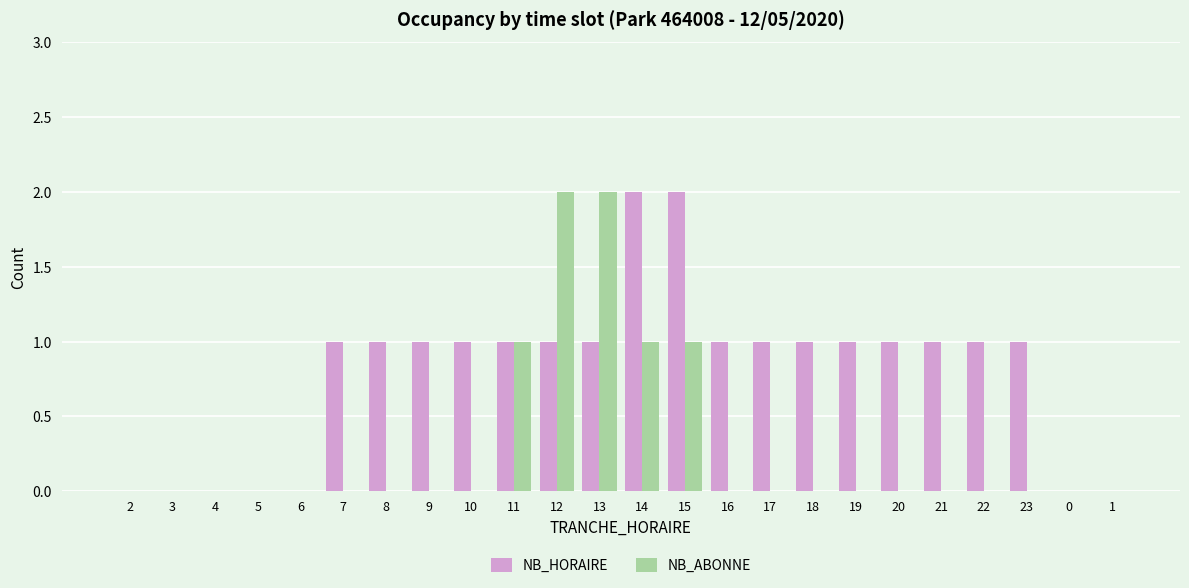

Count the number of categories in the chart.

24